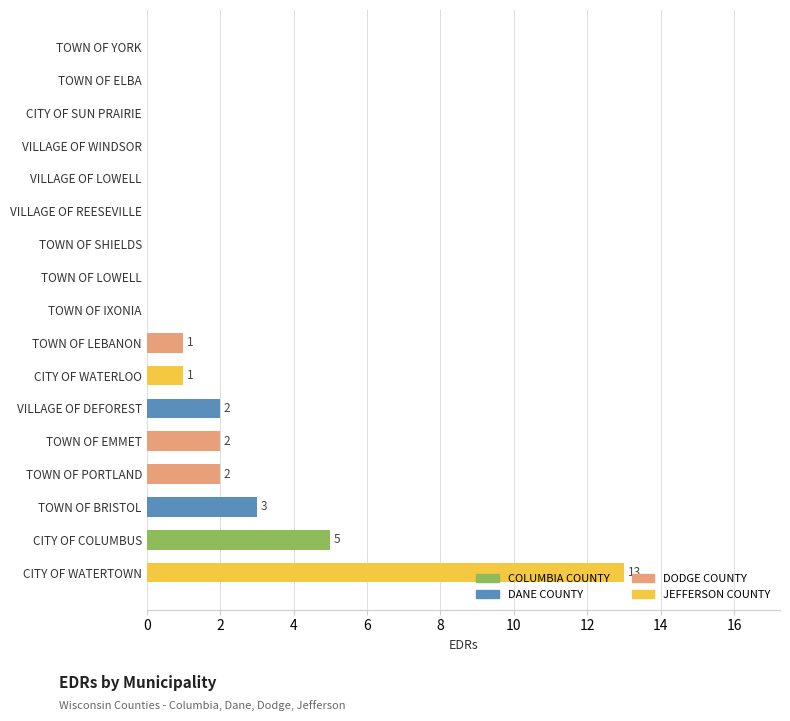

Between TOWN OF LEBANON and VILLAGE OF DEFOREST, which is larger?

VILLAGE OF DEFOREST